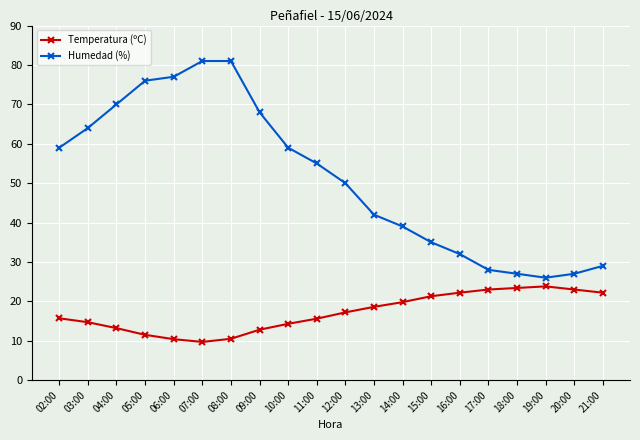

What is the value of the Humedad (%) point at the 13th from the left?

39.0